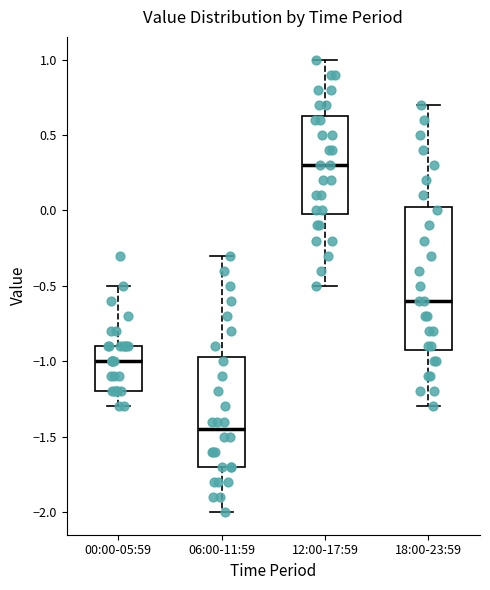

Which box is the tallest, from its lower edge to its upper edge?

18:00-23:59